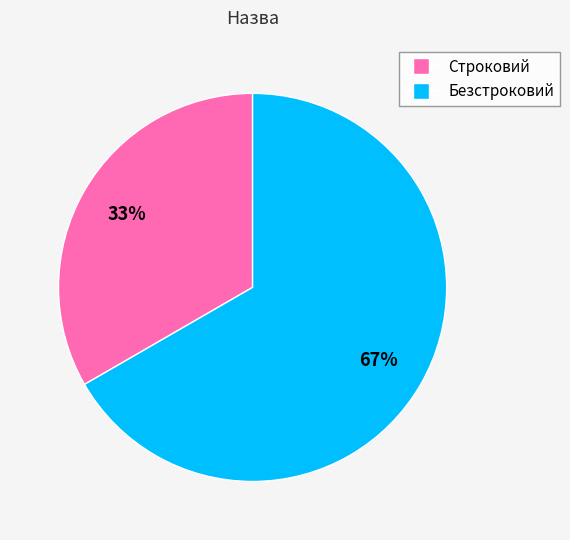

Count the number of slices in the pie.

2